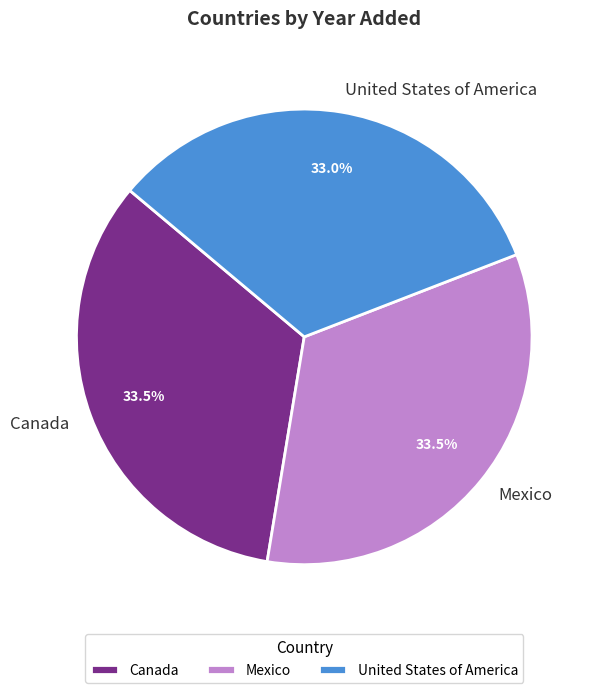

Does Canada represent more than half of the total?

No